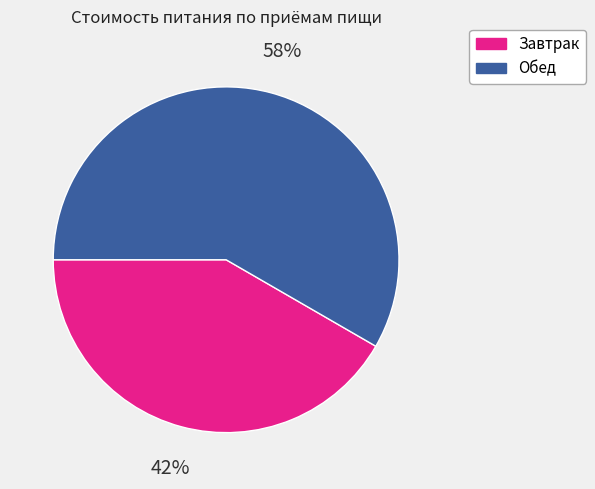

Does any single category account for the majority?

Yes